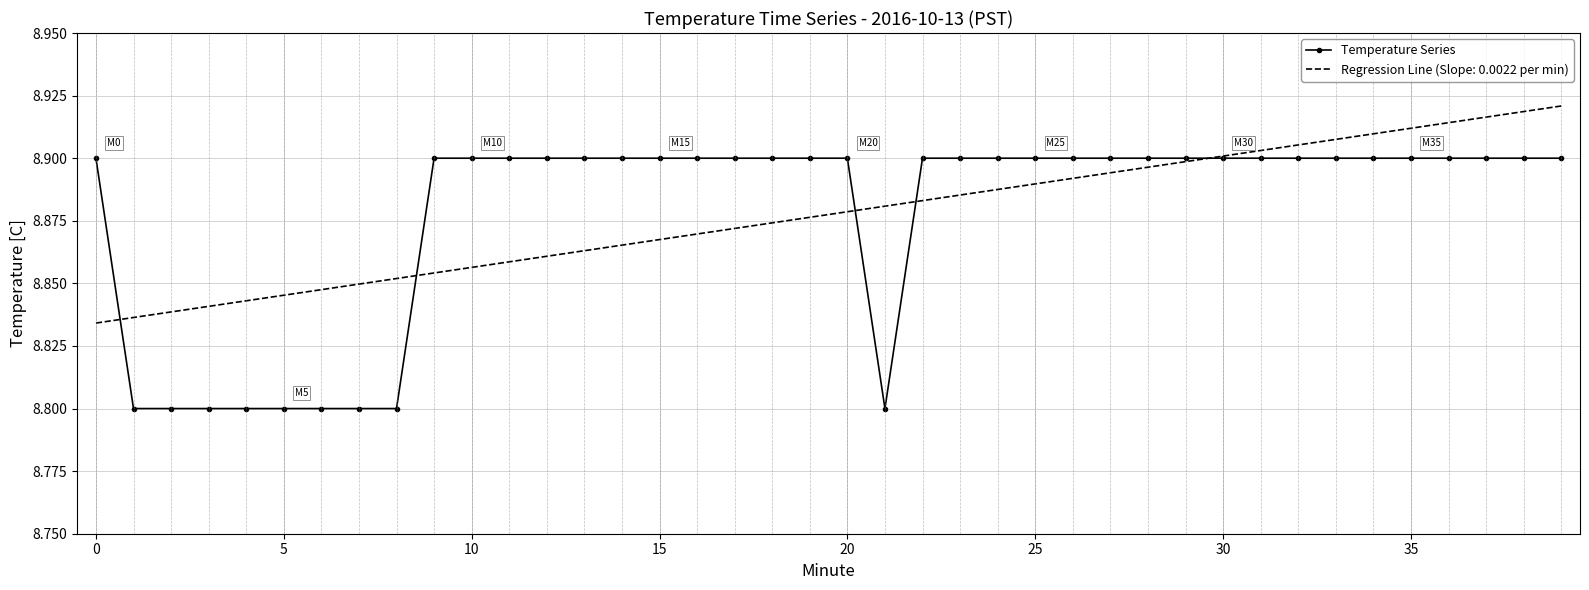

Rank the series by their maximum value, from lowest to highest.

Temperature Series, Regression Line (Slope: 0.0022 per min)